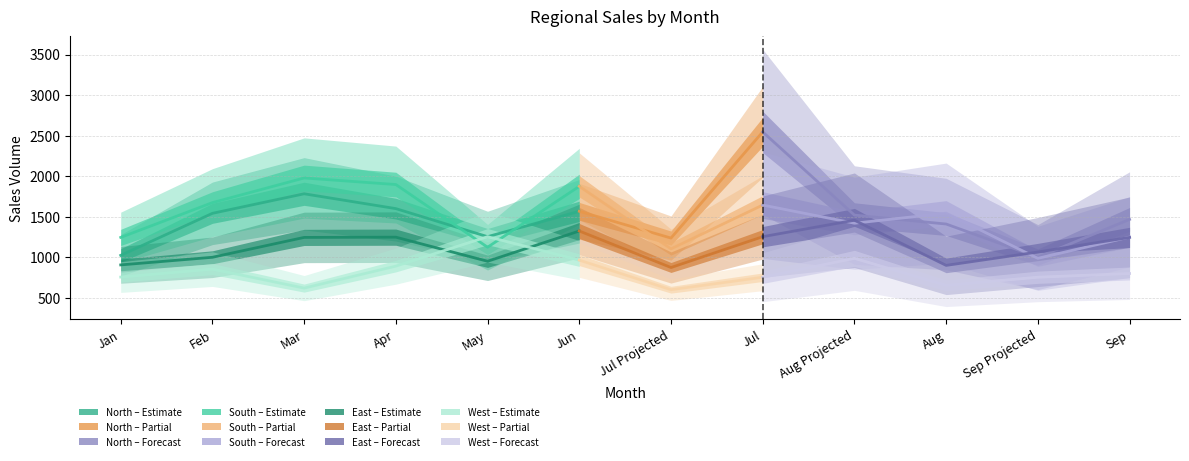

Read the West value at May, to the nearest 10.

1250